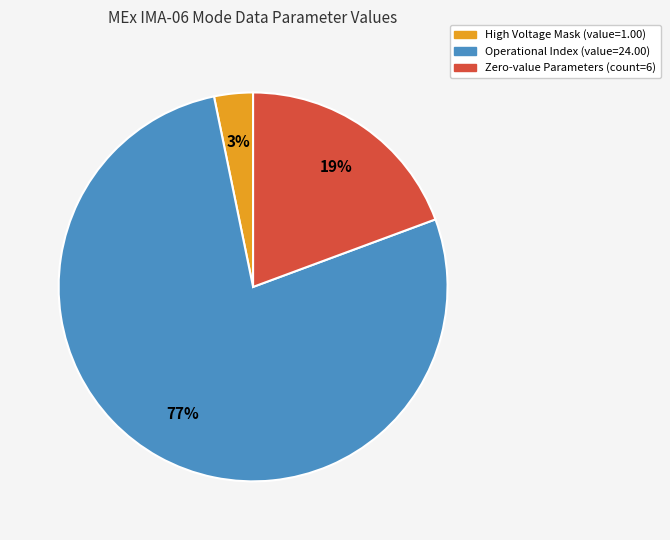

To the nearest percent, what is the average slice percentage?

33%